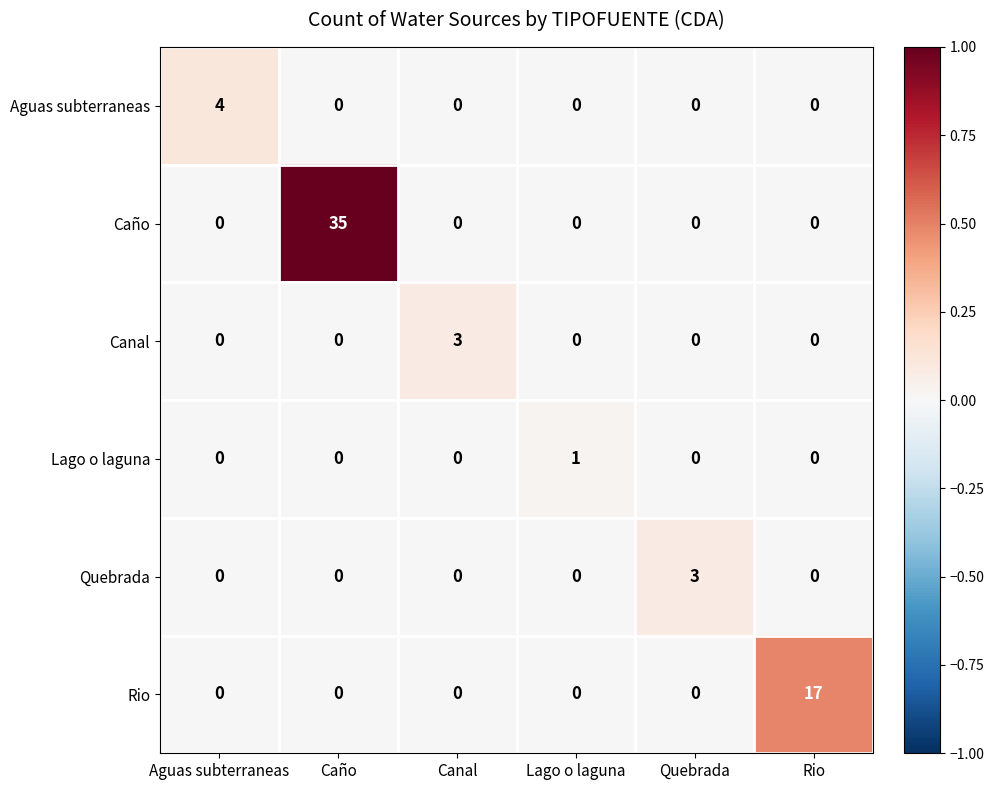

The value of Aguas subterraneas at Quebrada is -1. True or false?

False